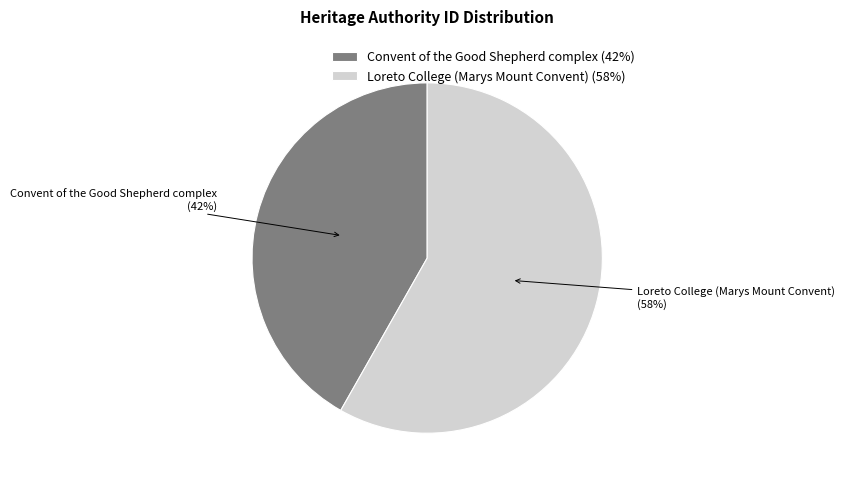

How many segments does this pie chart have?

2